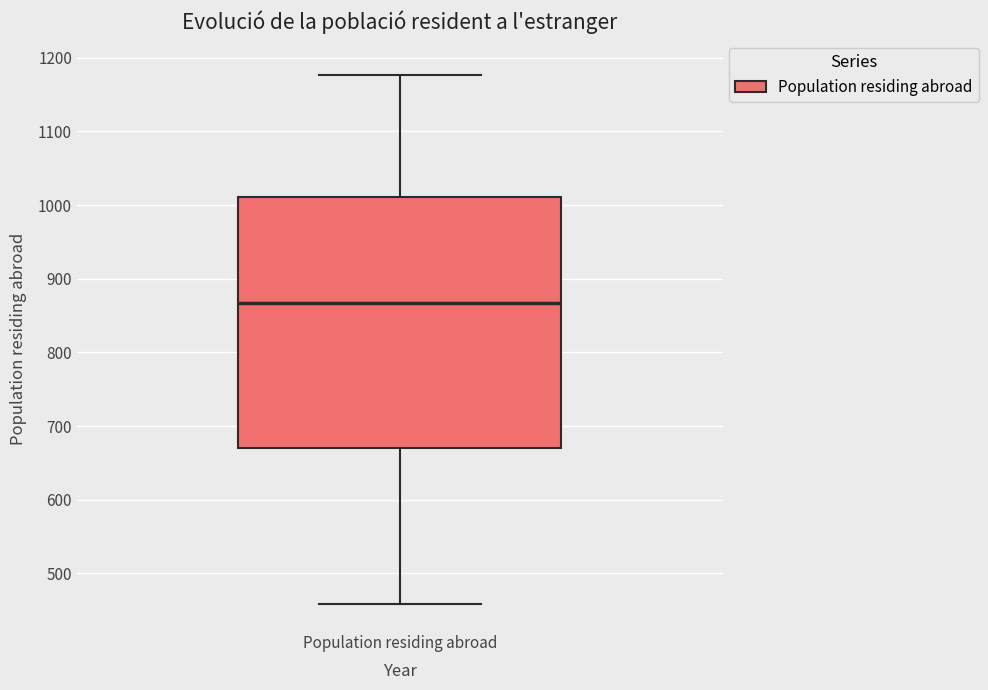

Read this box plot against the y-axis: the position of the median line, the range covered by the box, and the ends of both whiskers. The values are not printed on the chart, so give them approximately, as read against the axis.

median 870, box 670 to 1010, whiskers 460 to 1180